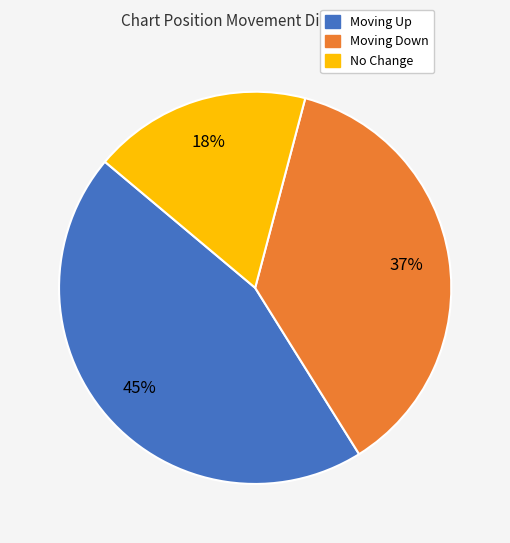

Is there a majority slice in this chart?

No